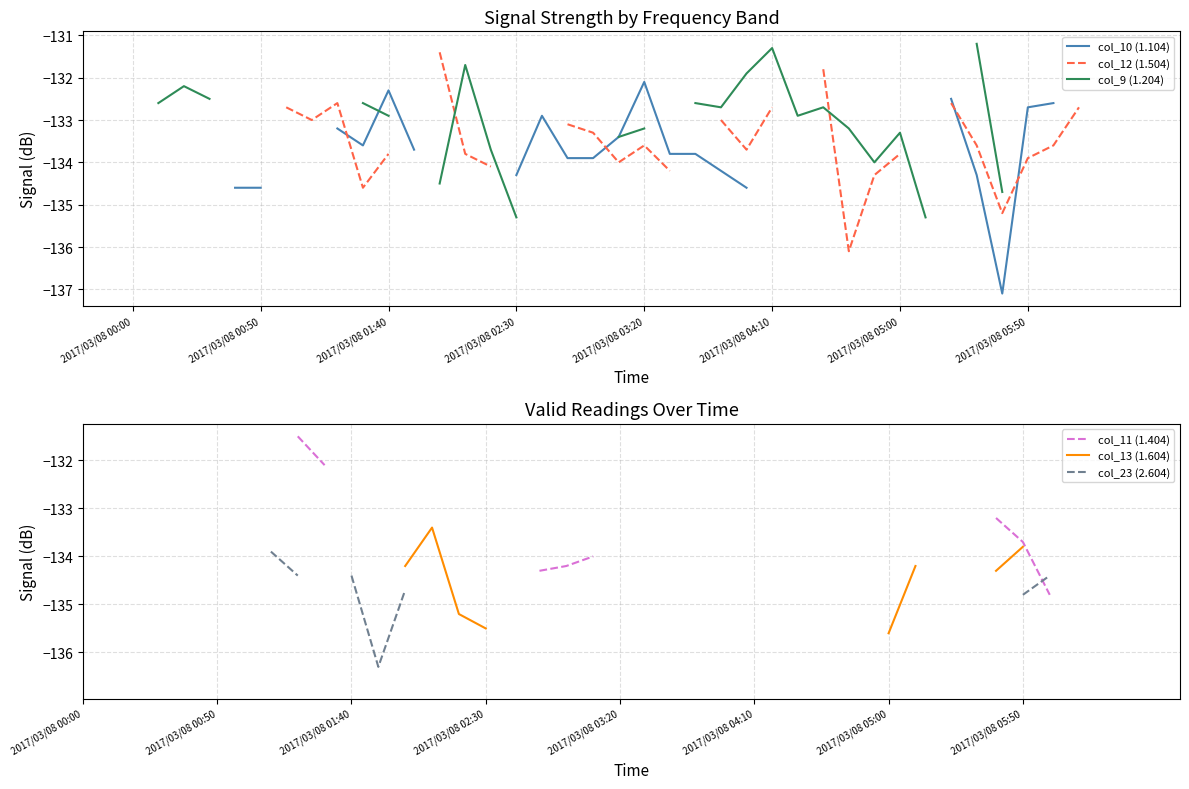

The value of col_10 (1.104) at 24 is -134.6. True or false?

True